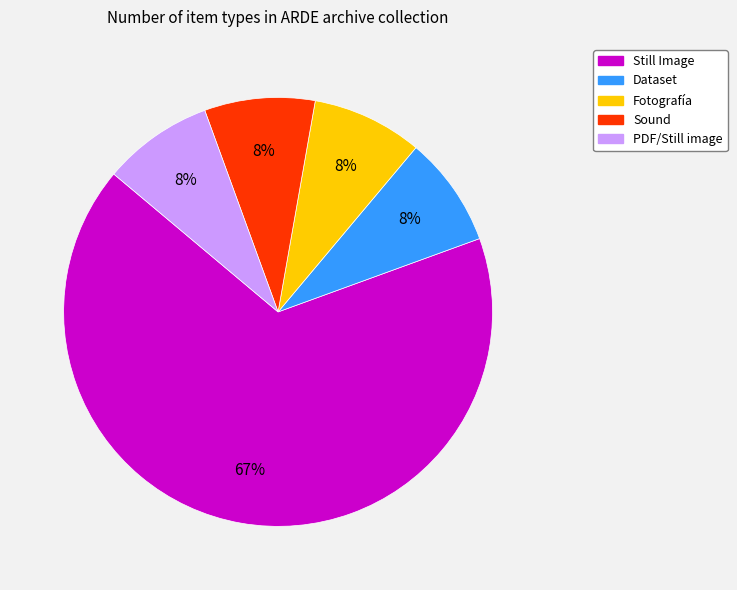

How many segments does this pie chart have?

5